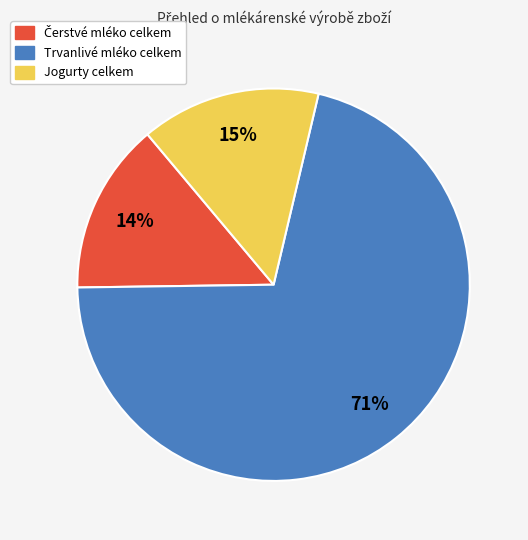

How many segments does this pie chart have?

3